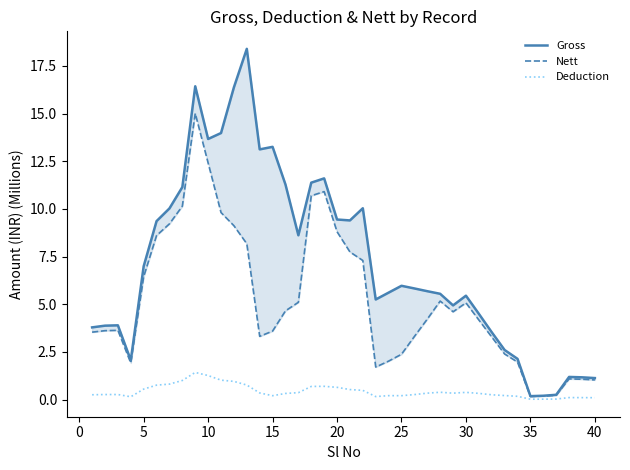

Does the chart have visible grid lines?

No